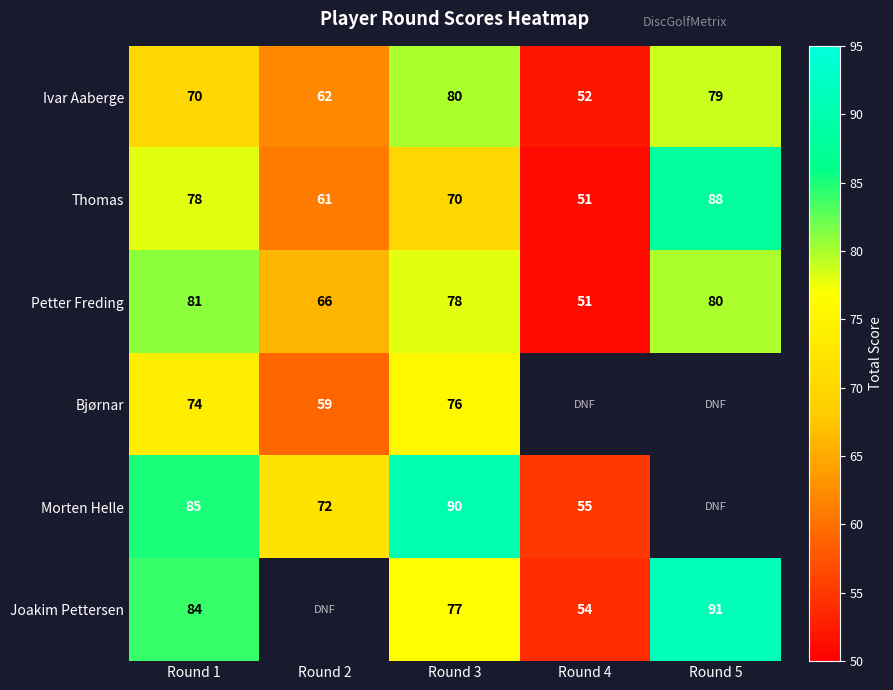

At which category does the chart reach its minimum across all series?

Round 4